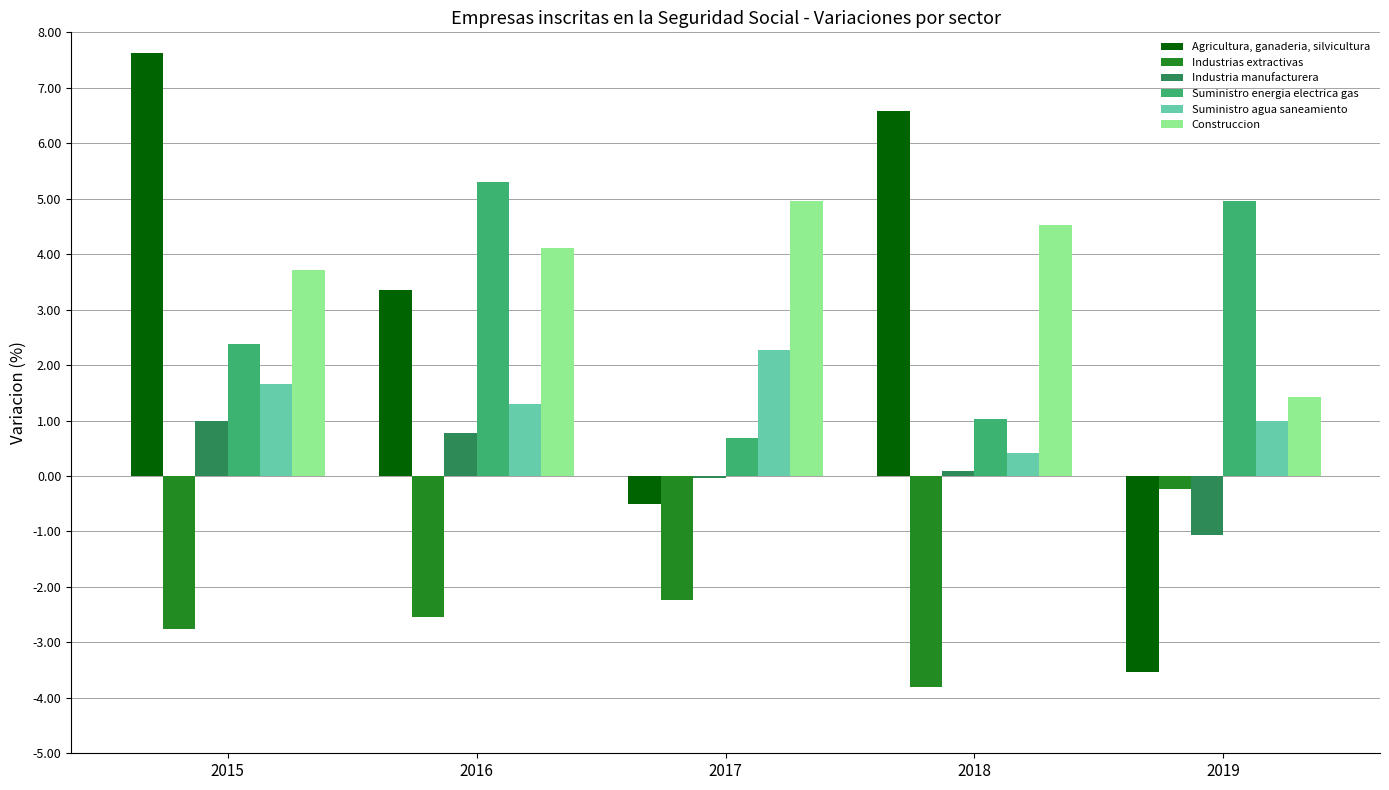

What is the sum of all Industria manufacturera values?

0.7